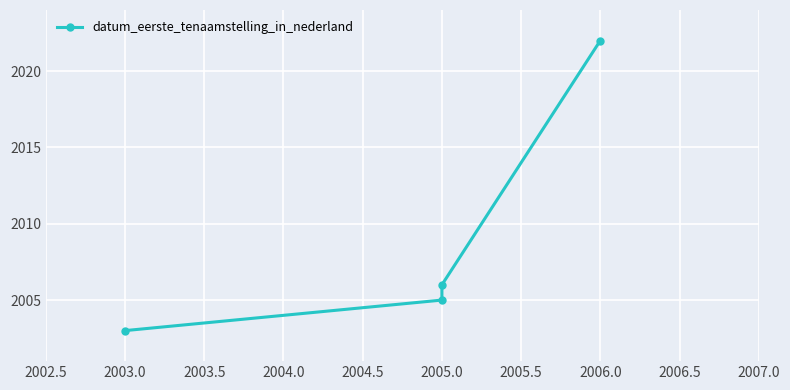

True or false: the data has more than 1 interior local peaks.

False